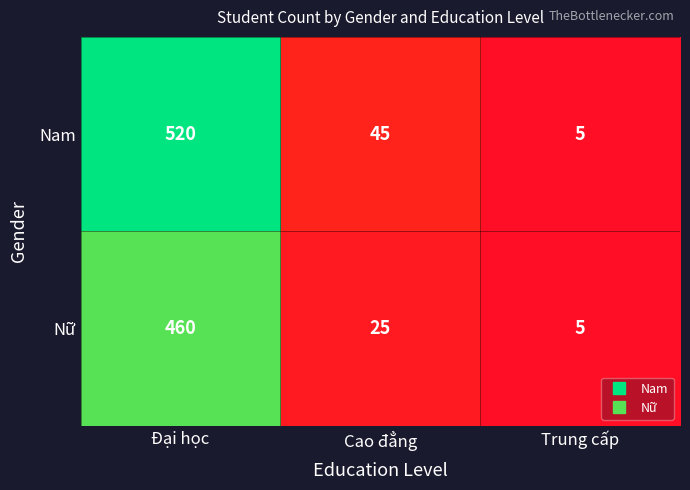

At which label does Nữ first exceed 25?

Đại học